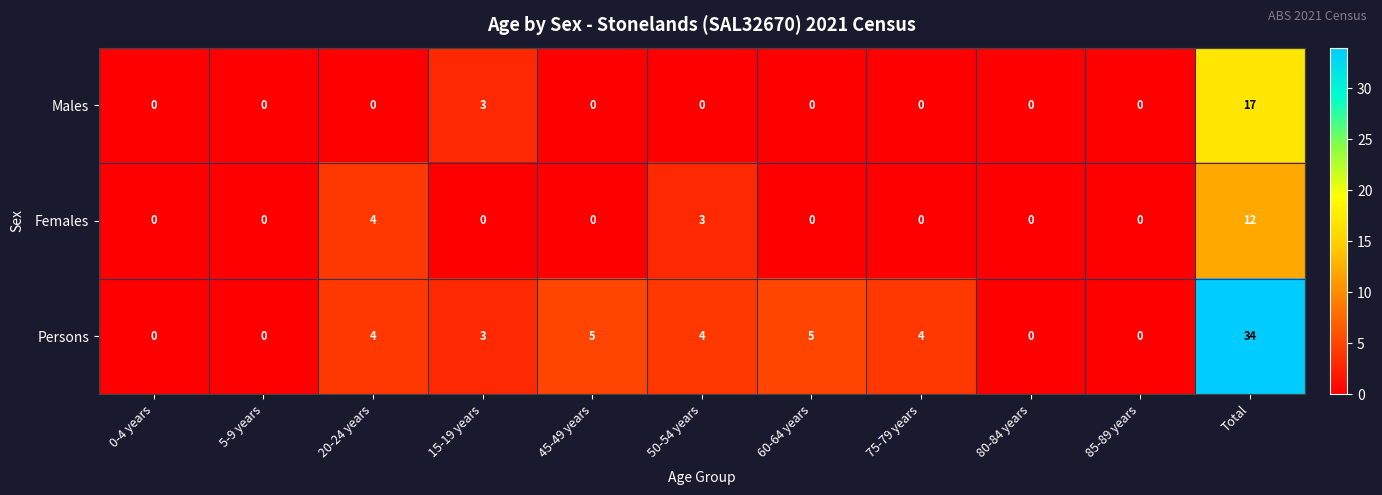

The value of Females at 5-9 years is 0. True or false?

True